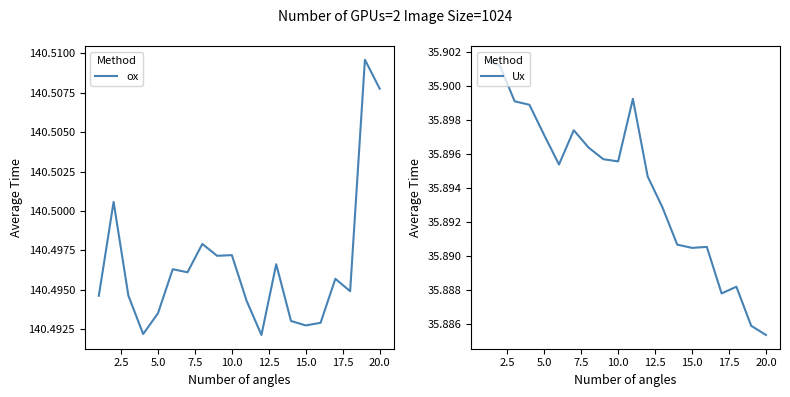

Where is Ux nearest to the value 35?

20.0